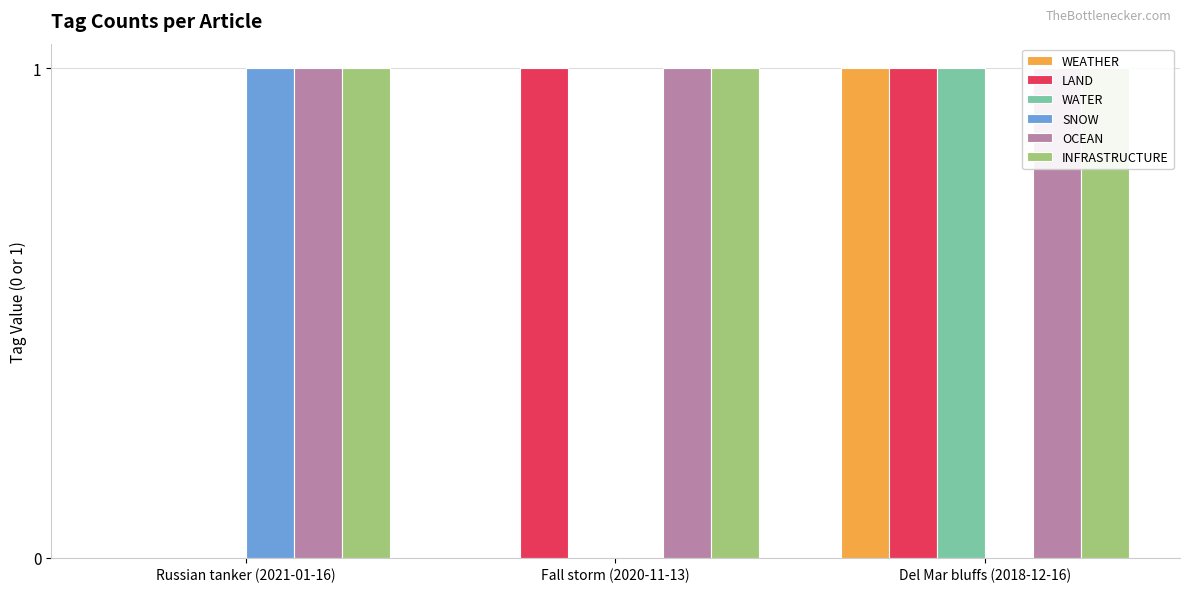

What is the average value of the INFRASTRUCTURE series?

1